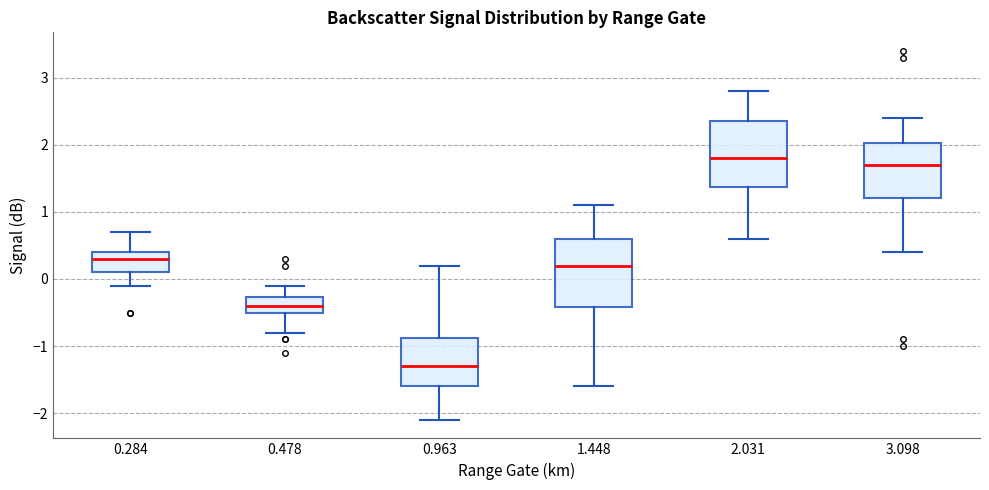

Which box has the lowest median line?

0.963